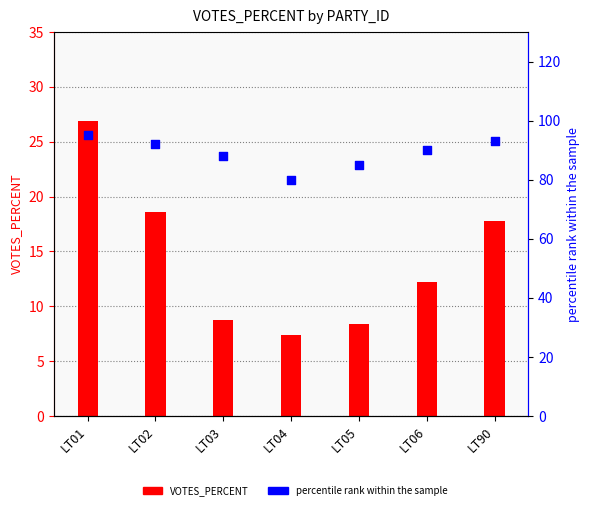

Which series reaches the minimum Y coordinate?

VOTES_PERCENT